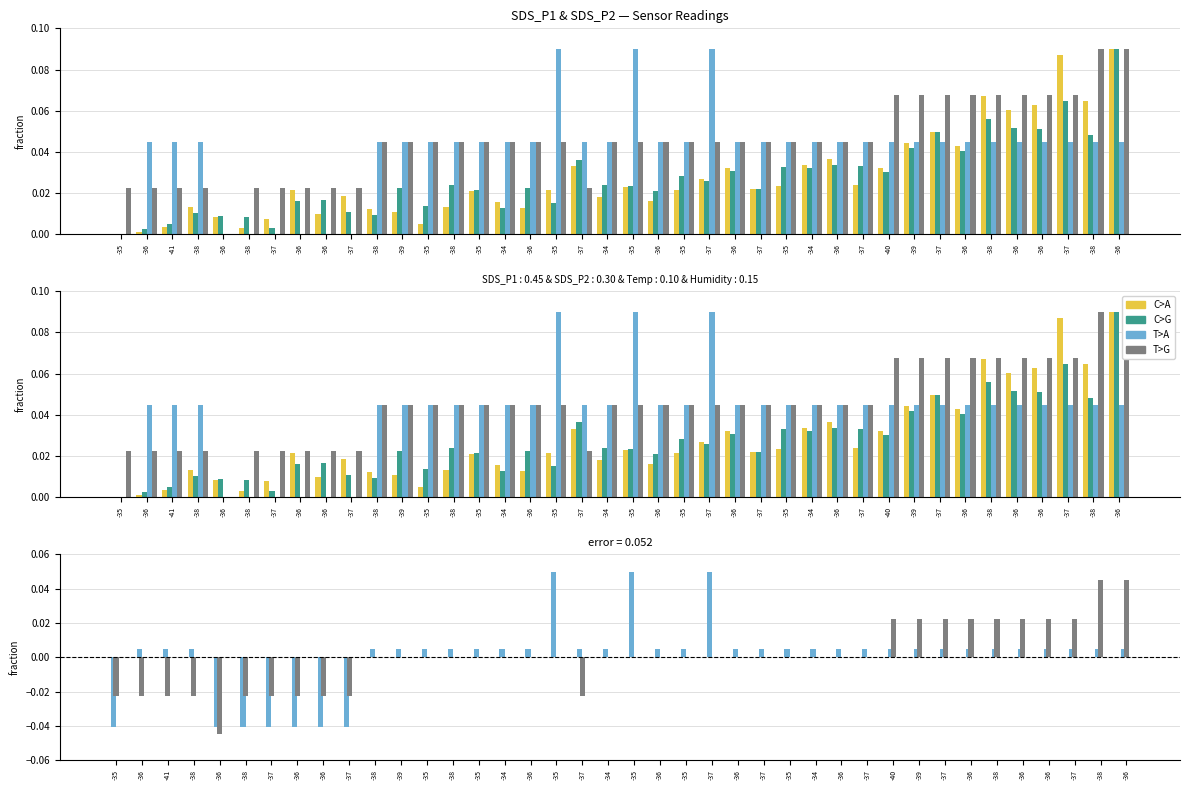

Which has a higher value, -36 or -37?

-36